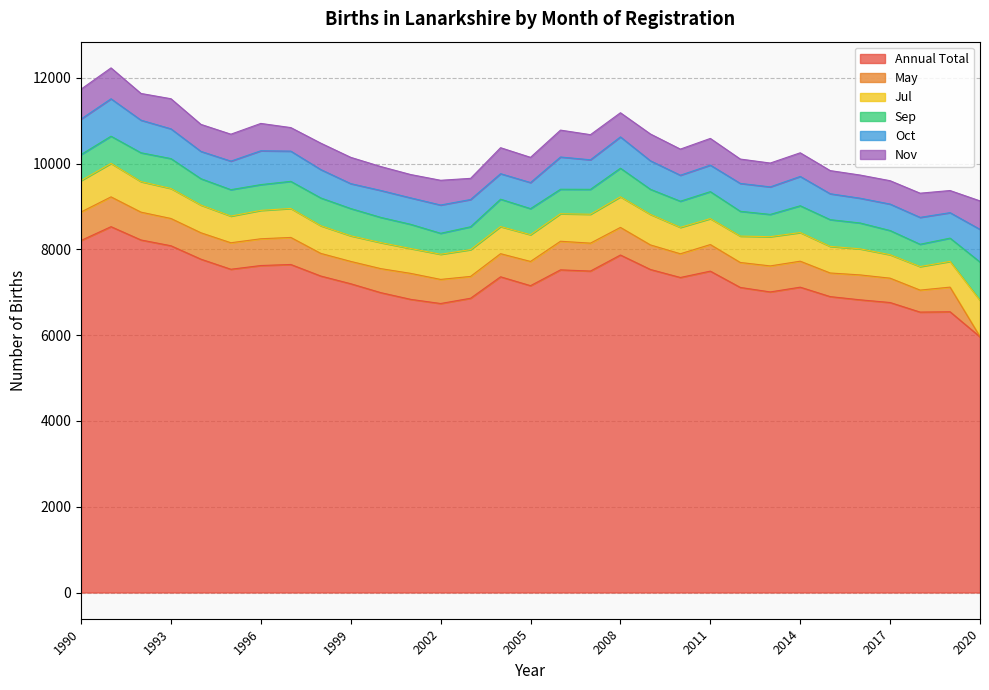

What is the spread (max minus min) of values at 2010?

6794